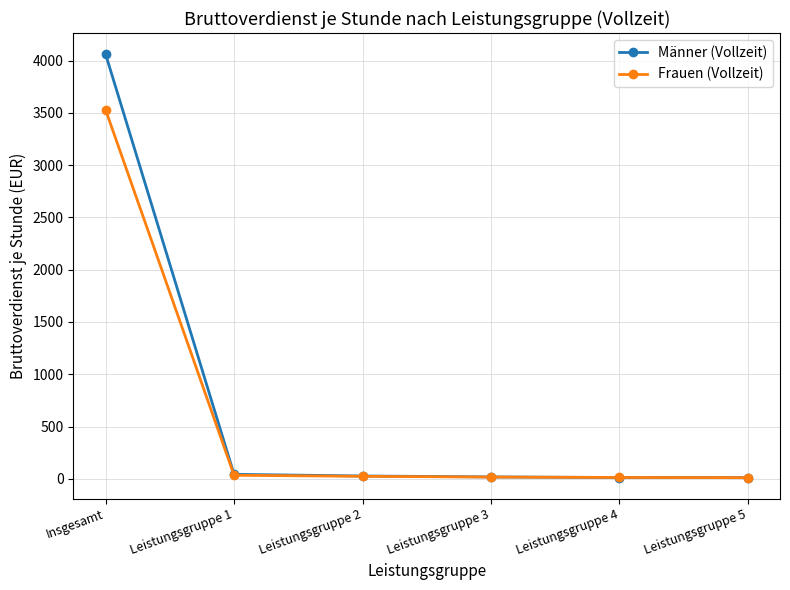

List the series in order of their overall mean, highest first.

Männer (Vollzeit), Frauen (Vollzeit)